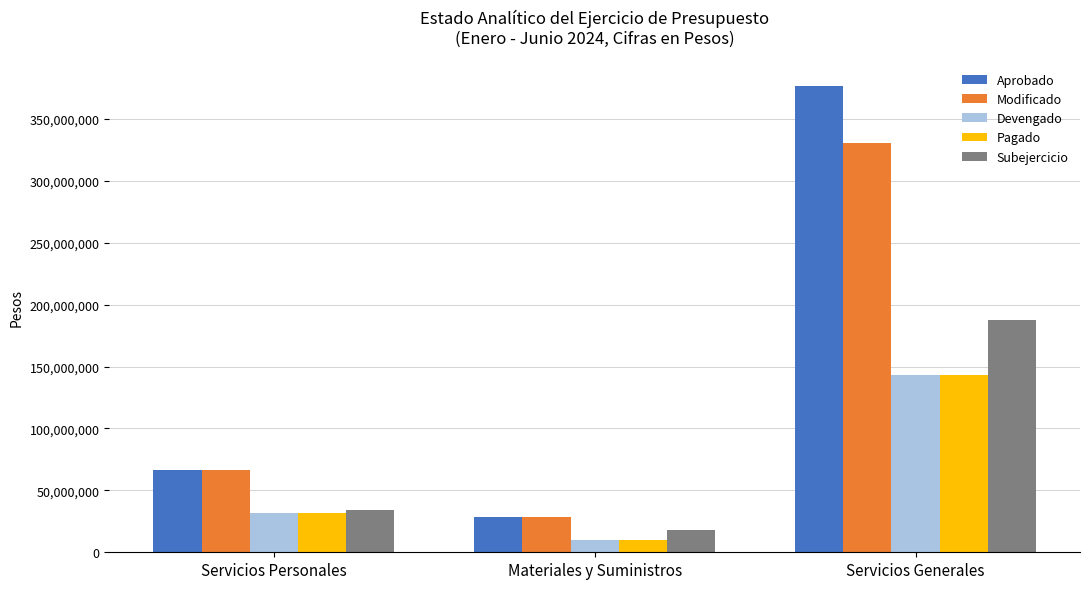

Which series changed the most between Servicios Personales and Servicios Generales?

Aprobado